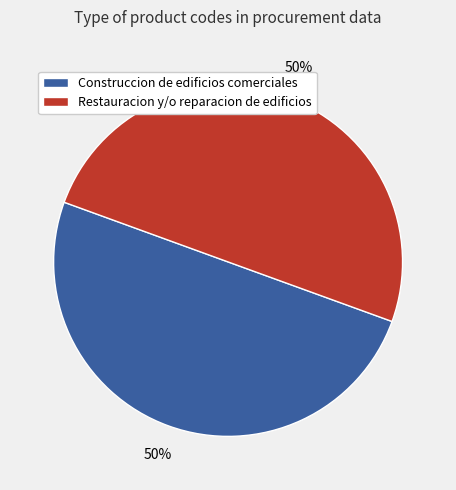

Approximately how many times larger is the value at Restauracion y/o reparacion de edificios compared to Construccion de edificios comerciales?

1.0